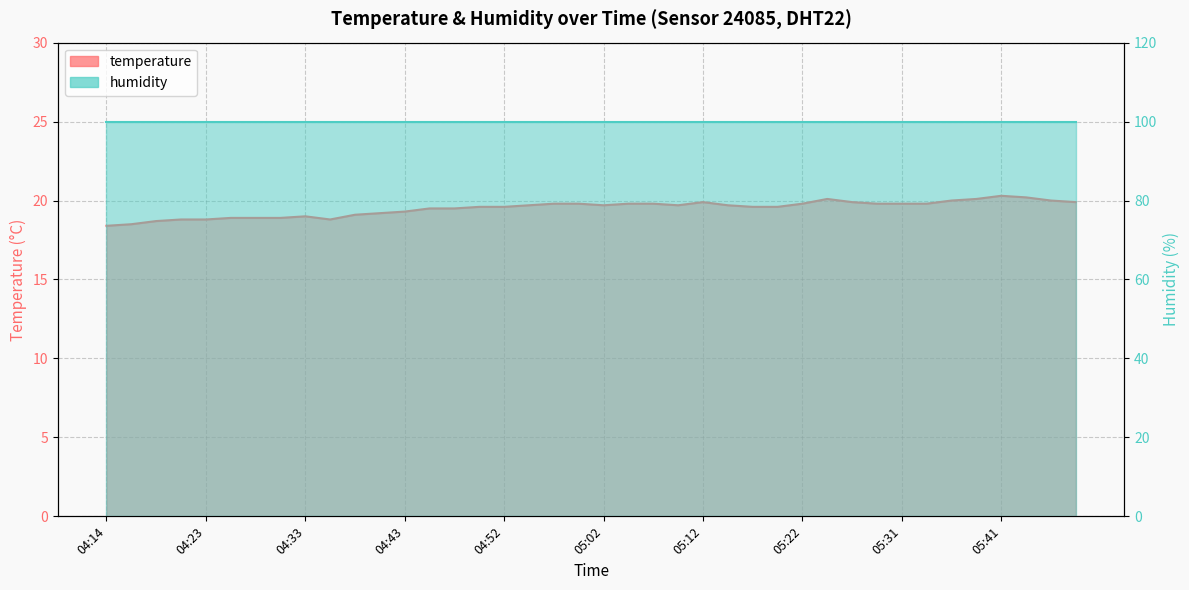

Reading left to right, what are all the values shown in this chart?

18.4	18.5	18.7	18.8	18.8	18.9	18.9	18.9	19.0	18.8	19.1	19.2	19.3	19.5	19.5	19.6	19.6	19.7	19.8	19.8	19.7	19.8	19.8	19.7	19.9	19.7	19.6	19.6	19.8	20.1	19.9	19.8	19.8	19.8	20.0	20.1	20.3	20.2	20.0	19.9